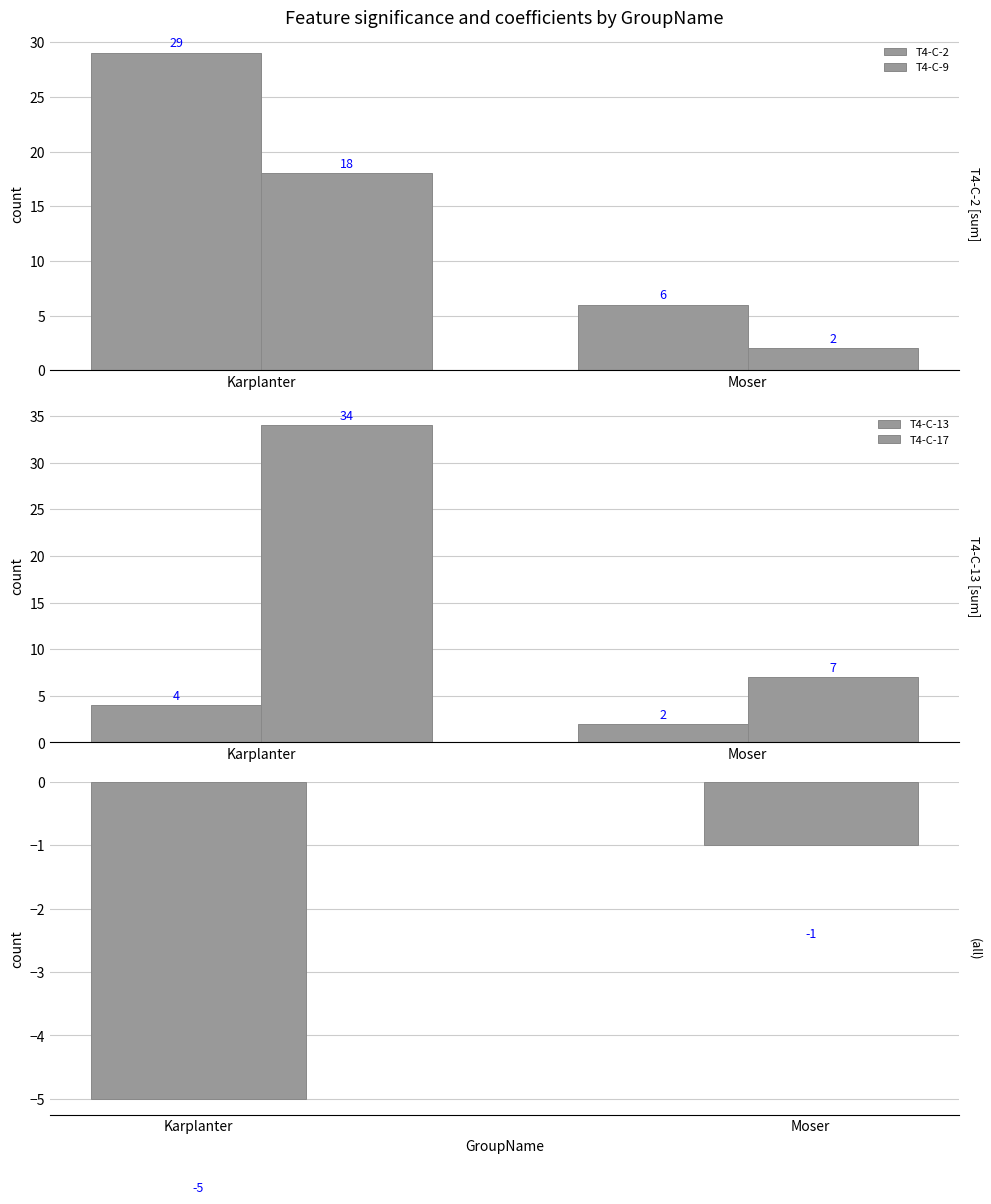

Reading left to right, transcribe all the data shown in this chart.

T4-C-2: Karplanter=29	Moser=6
T4-C-9: Karplanter=18	Moser=2
T4-C-13: Karplanter=4	Moser=2
T4-C-17: Karplanter=34	Moser=7
waterSaturation: Karplanter=-5	Moser=-1